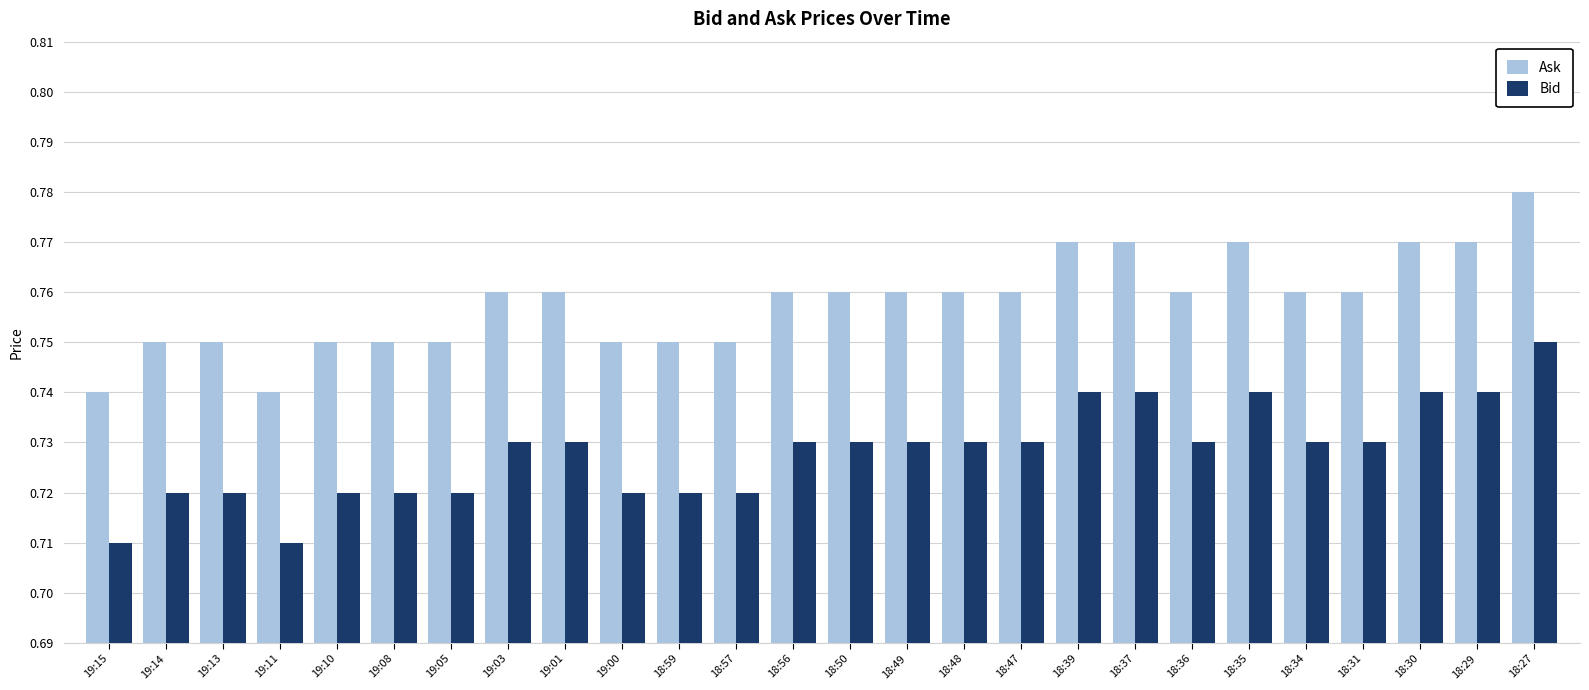

Is the value of Bid at 18:39 greater than the value of Ask at 18:27?

No